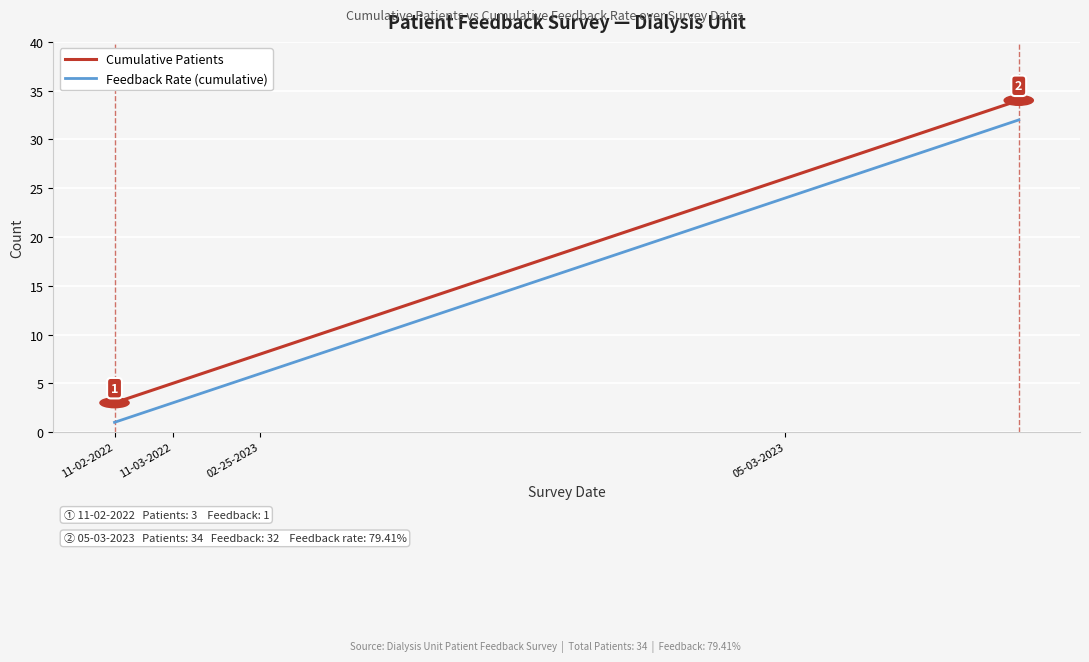

Reading right to left, what are all the values shown in this chart?

Cumulative Patients: 34	33	32	31	30	29	28	27	26	25	24	23	22	21	20	19	18	17	16	15	14	13	12	11	10	9	8	7	6	5	4	3
Feedback Rate (cumulative): 32	31	30	29	28	27	26	25	24	23	22	21	20	19	18	17	16	15	14	13	12	11	10	9	8	7	6	5	4	3	2	1